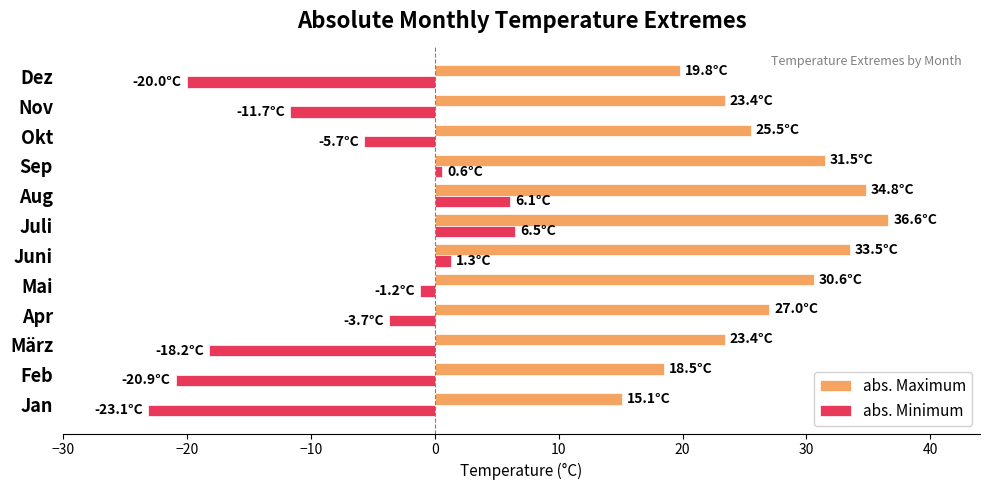

List the series in order of their peak value, lowest first.

abs. Minimum, abs. Maximum